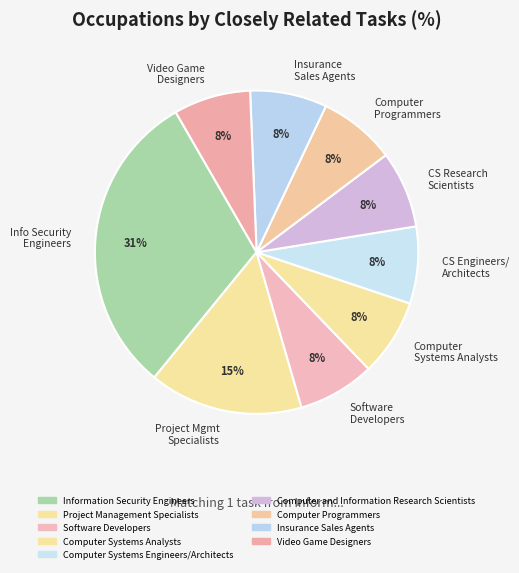

What portion of the pie excludes Computer Programmers?

92.3%